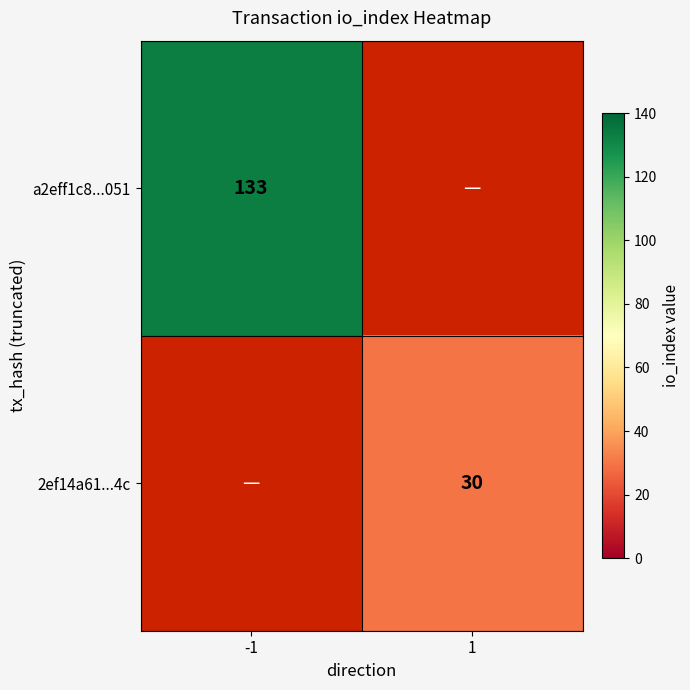

True or false: a2eff1c8...051 has a value of 79 at -1.

False